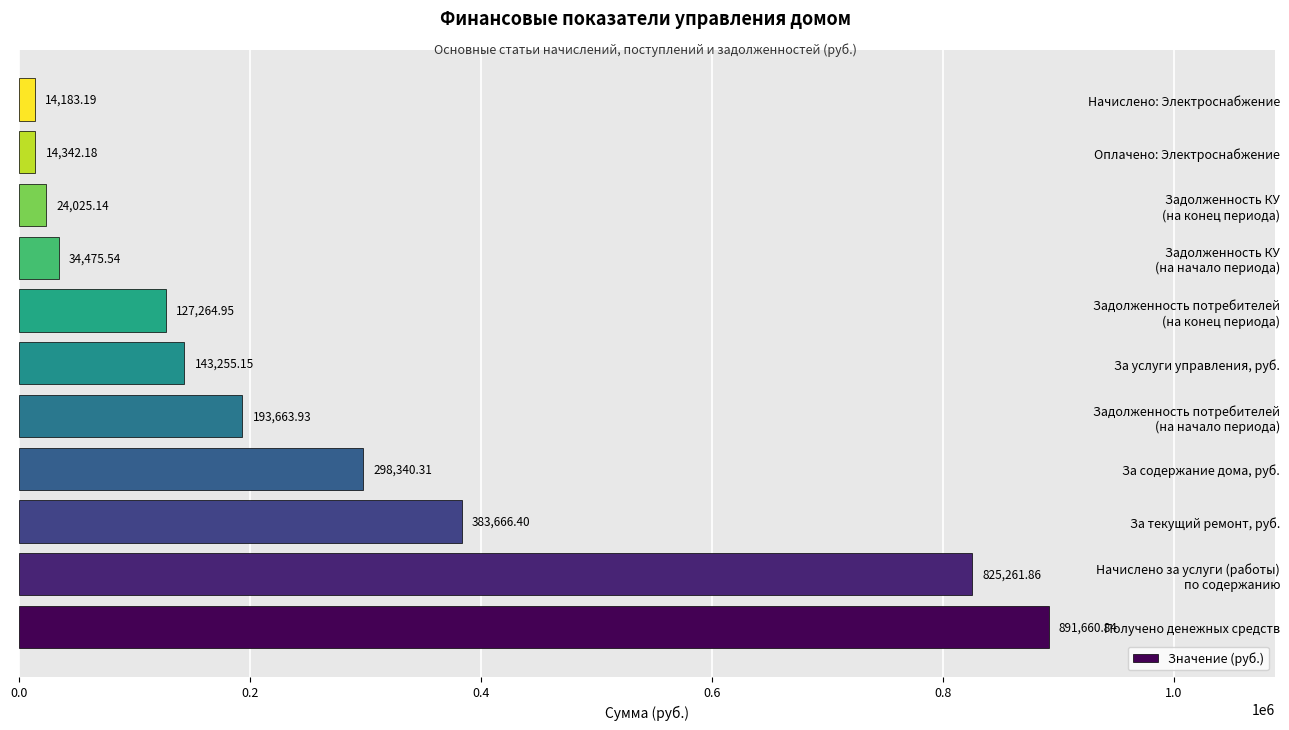

At which category does the chart reach its minimum across all series?

Начислено: Электроснабжение